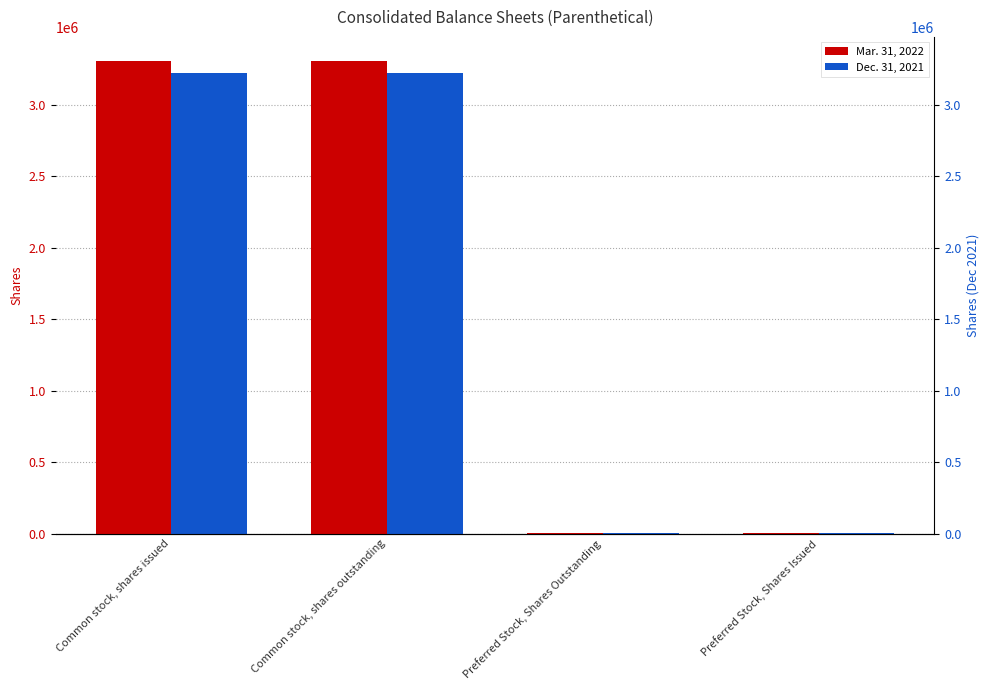

What is the value of the Mar. 31, 2022 bar at the 1st from the left?

3310922